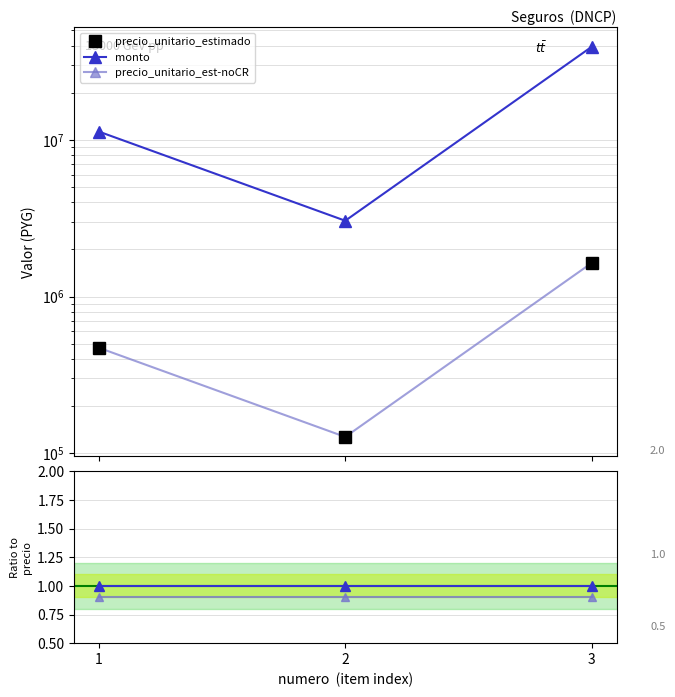

How many values in the precio_unitario_estimado-noCR series exceed 471739?

1